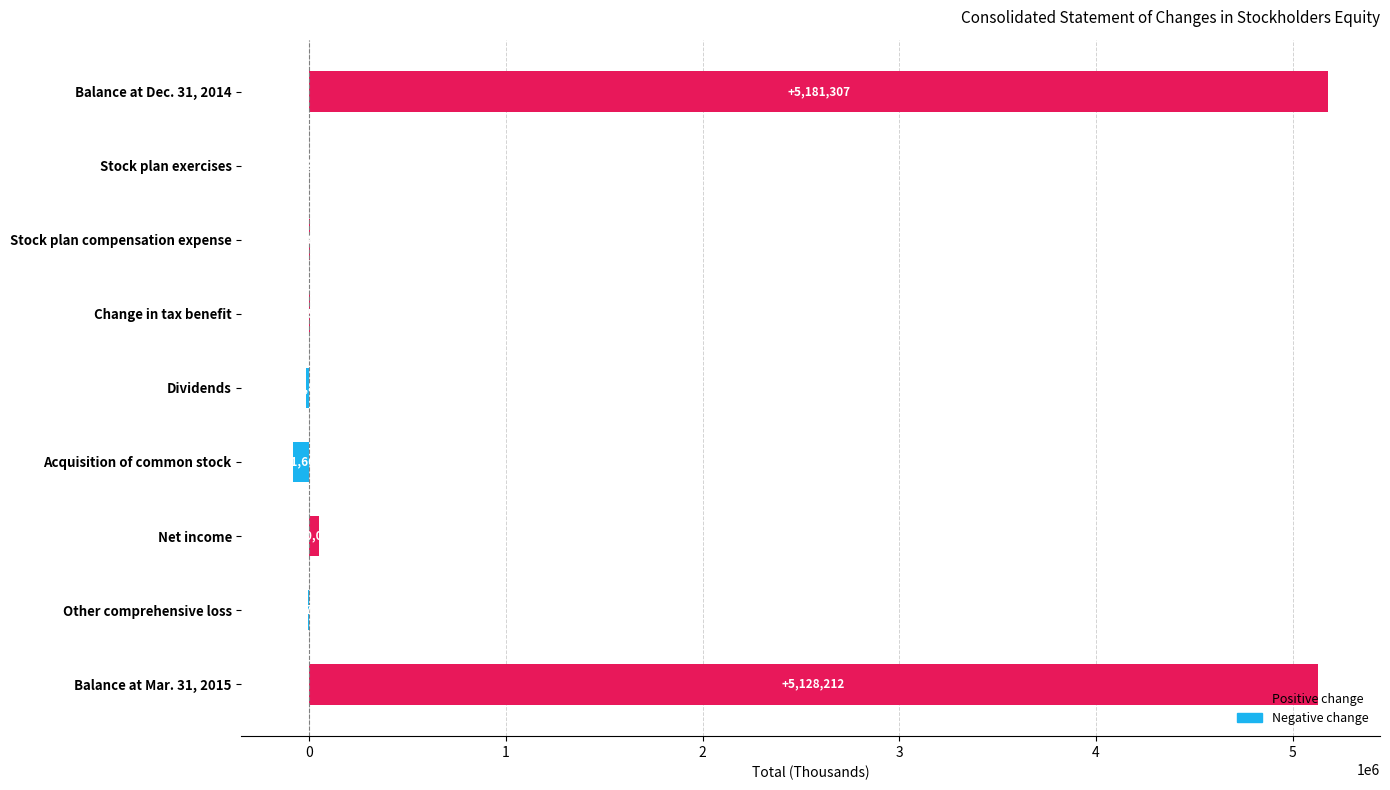

What is the sum of the values at Balance at Dec. 31, 2014 and Stock plan compensation expense?

5187197